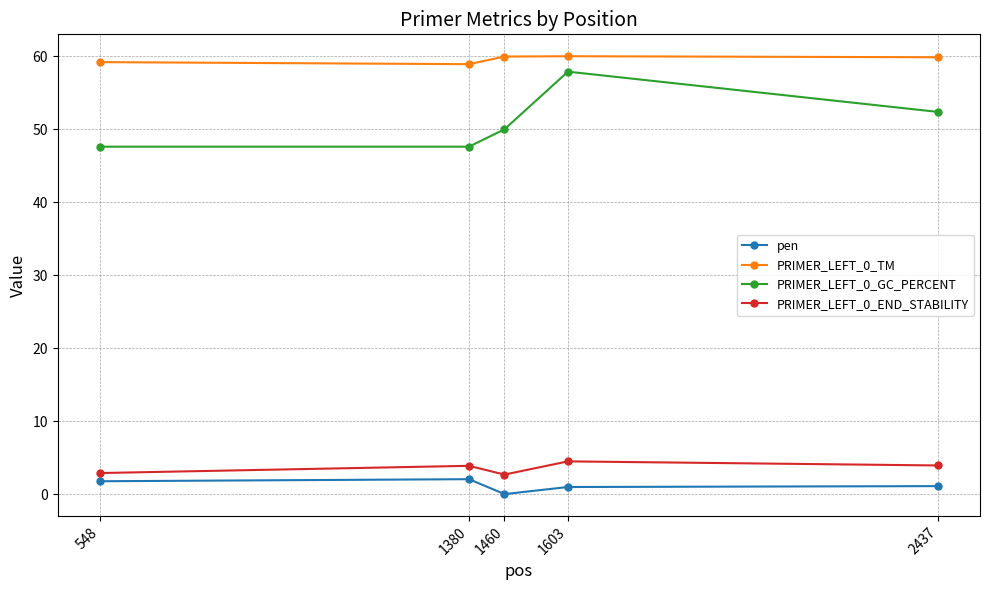

True or false: PRIMER_LEFT_0_GC_PERCENT and PRIMER_LEFT_0_END_STABILITY cross at least once.

False